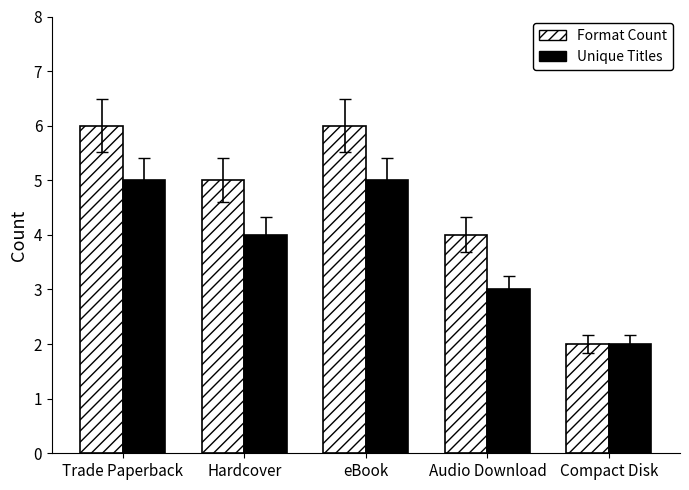

What is the label of the 5th bar from the right?

Trade Paperback